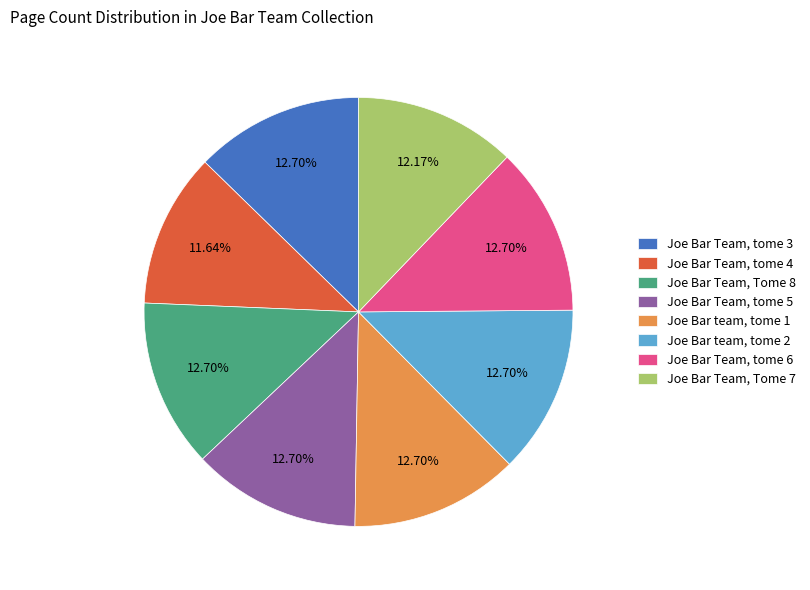

What is the total percentage of Joe Bar Team, Tome 8 and Joe Bar Team, tome 5?

25.4%